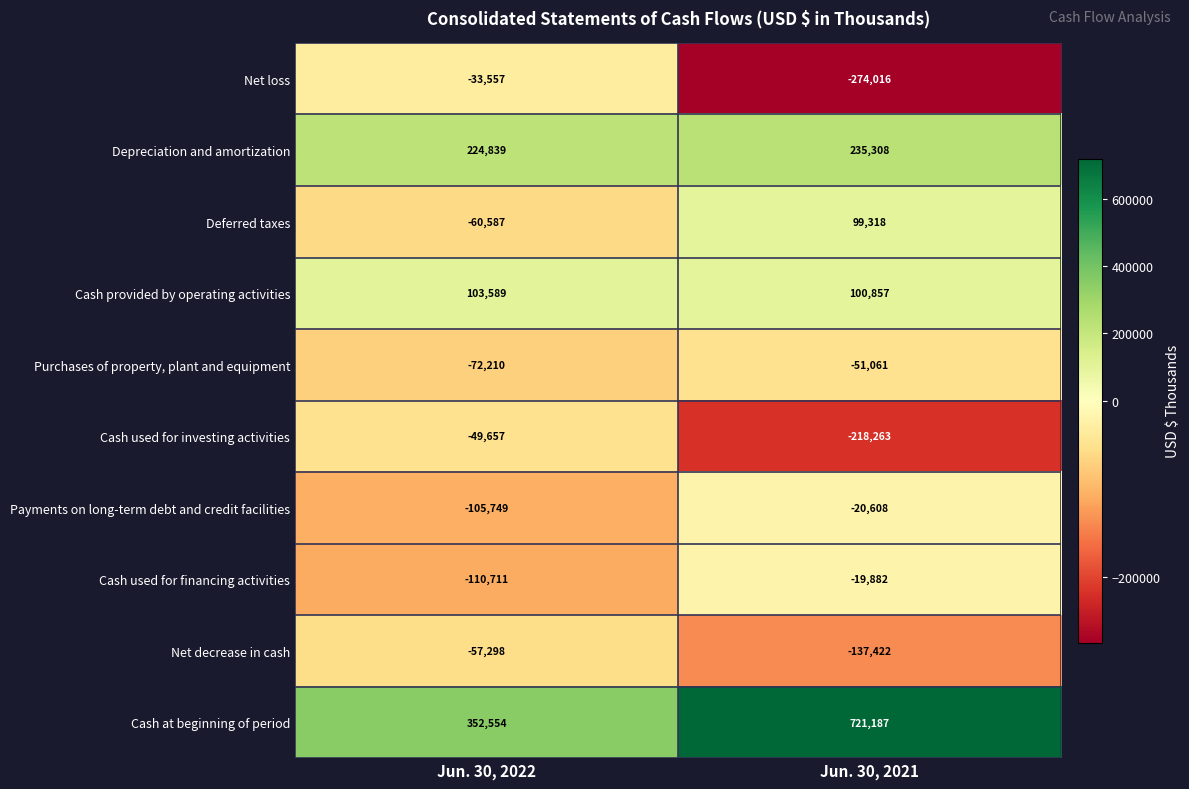

At Jun. 30, 2021, list the series in order from smallest to largest.

Net loss, Cash used for investing activities, Net decrease in cash, Purchases of property, plant and equipment, Payments on long-term debt and credit facilities, Cash used for financing activities, Deferred taxes, Cash provided by operating activities, Depreciation and amortization, Cash at beginning of period